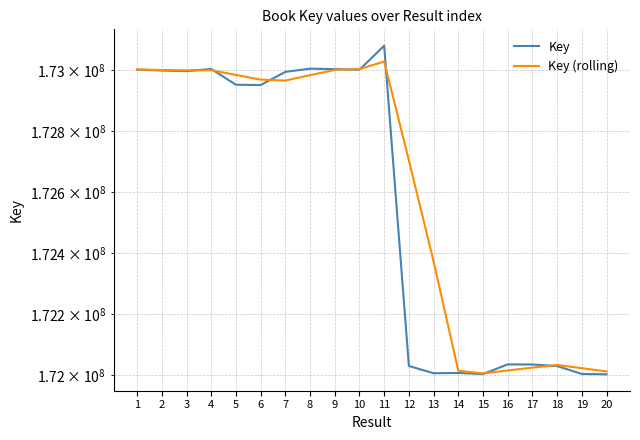

How many times do Key (rolling) and Key cross each other?

8